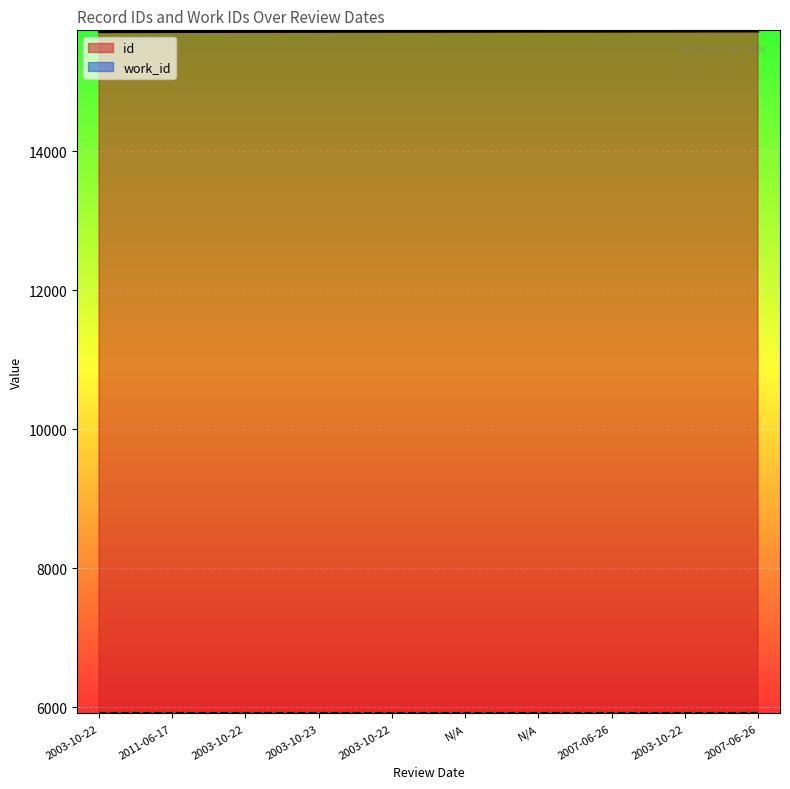

True or false: the data has more than 1 interior local peaks.

False